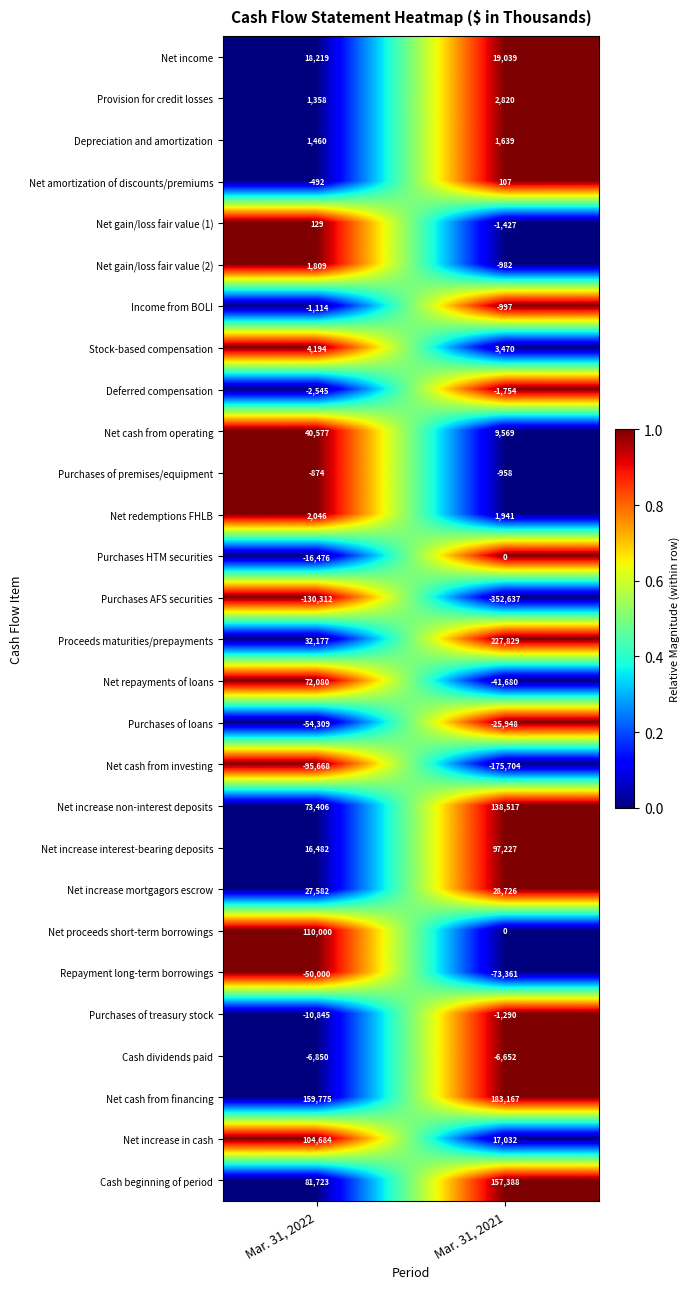

At how many categories does at least one series exceed 0?

2